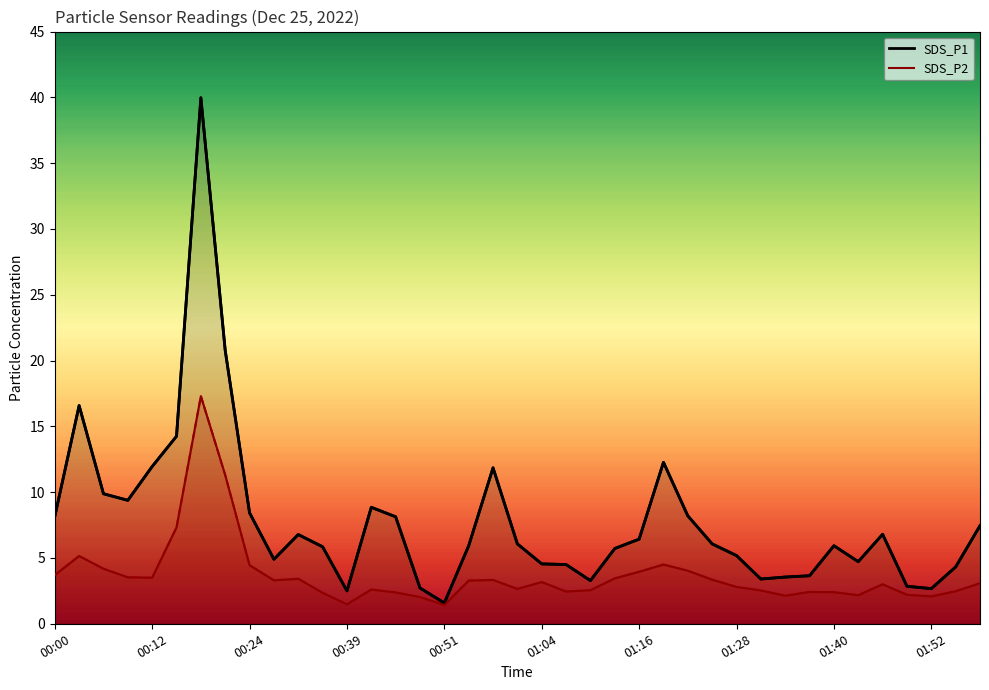

Where does the SDS_P1 series first go above 6?

00:00